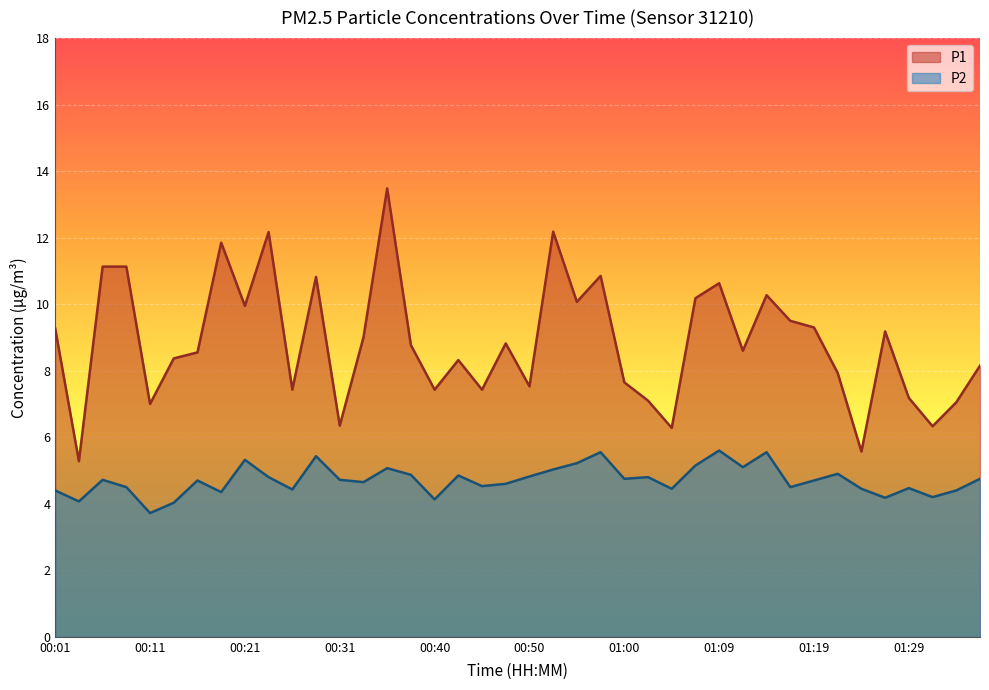

How many data points in P1 are less than 8?

15